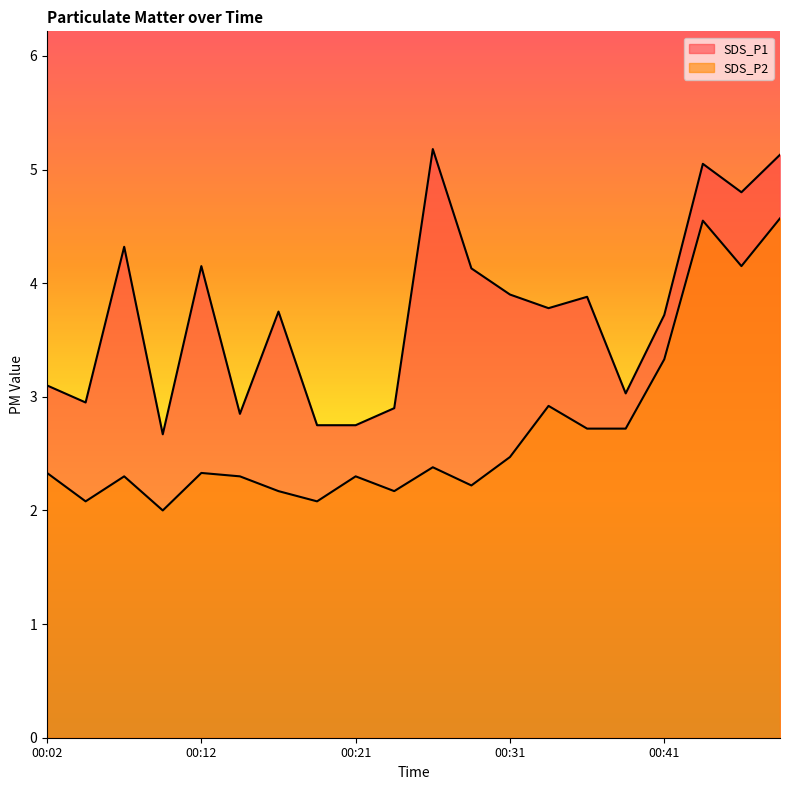

Which series has the largest range (max minus min)?

SDS_P2